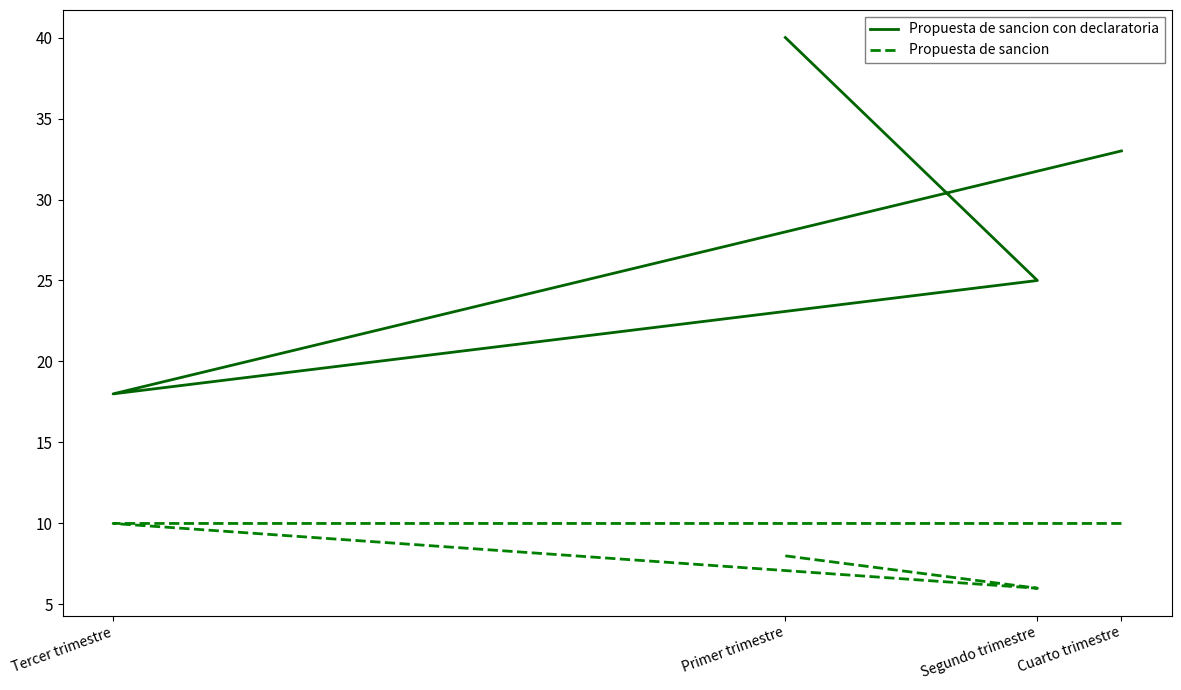

Is it true that Propuesta de sancion equals 15 at Cuarto trimestre?

False